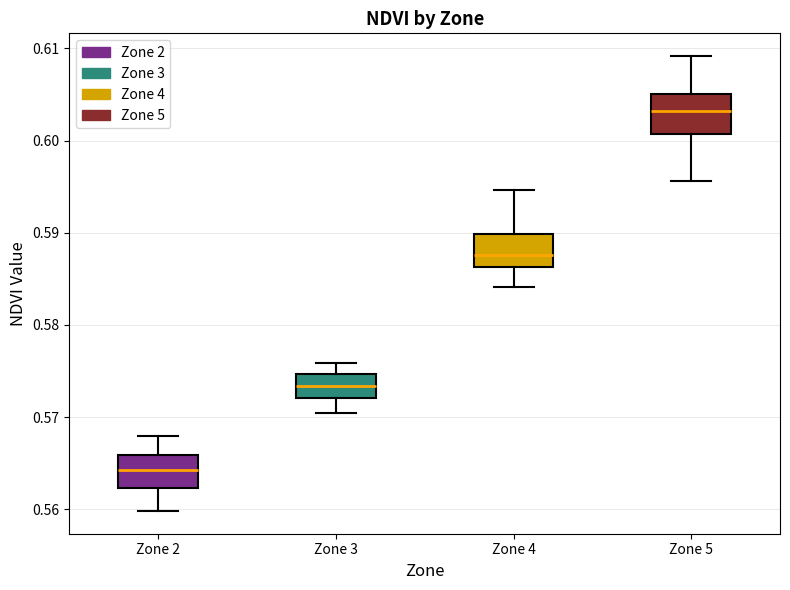

Which box's median line is the lowest?

Zone 2